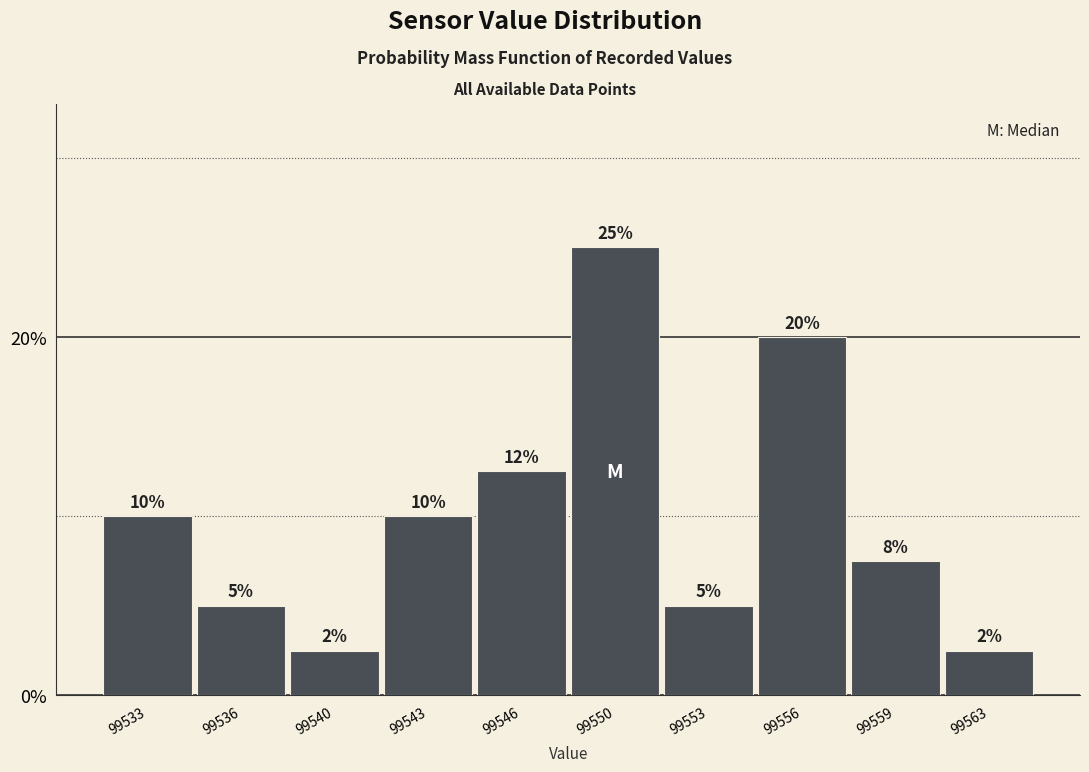

What is the difference between the values at 99556 and 99553?

15.0